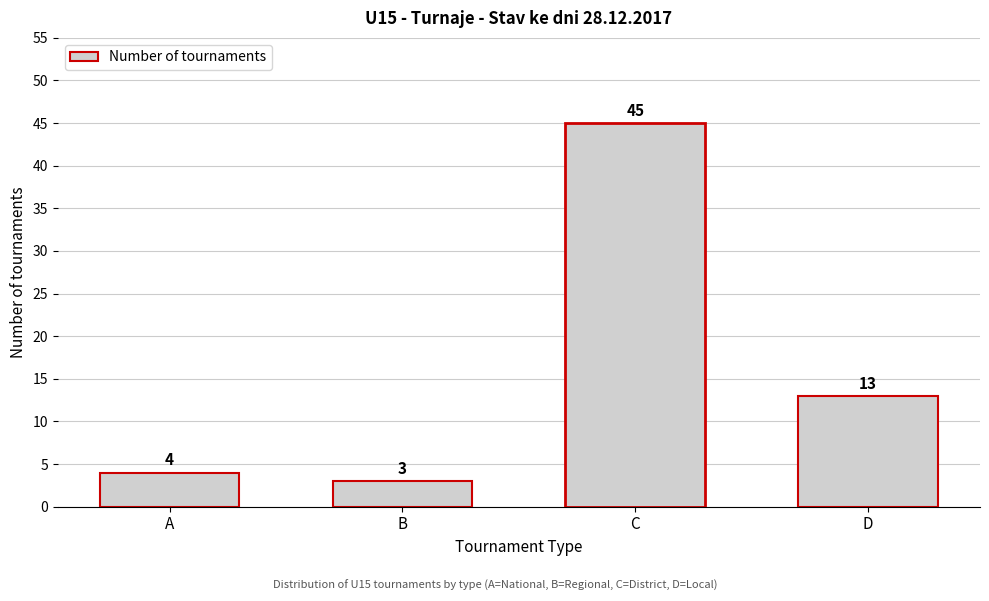

Reading right to left, list all the values displayed in this chart.

D=13	C=45	B=3	A=4